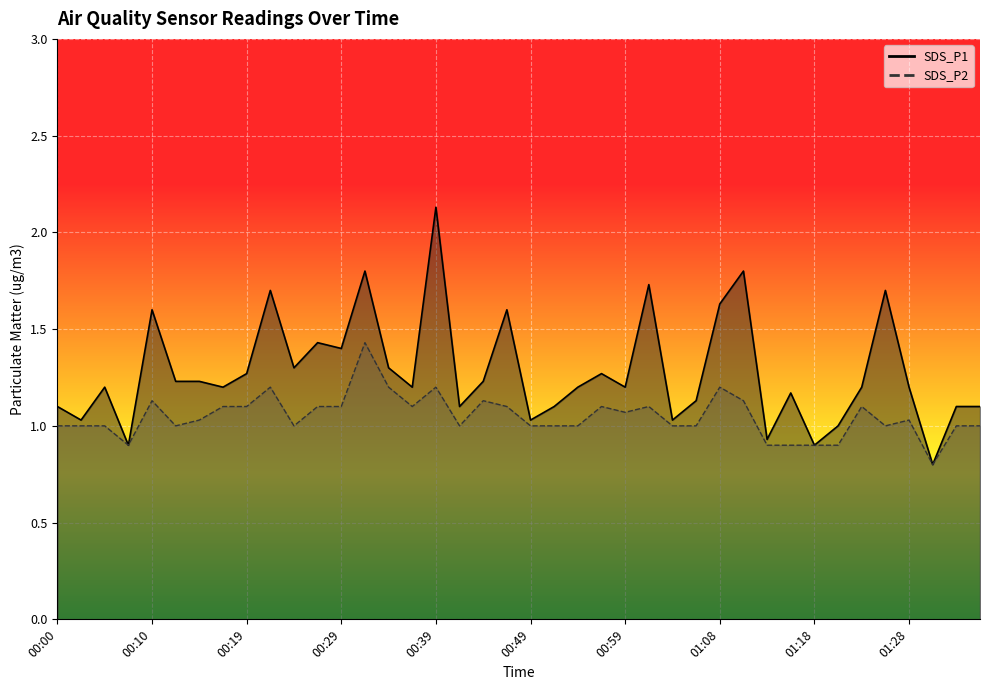

Where is the first local maximum for SDS_P2?

00:10